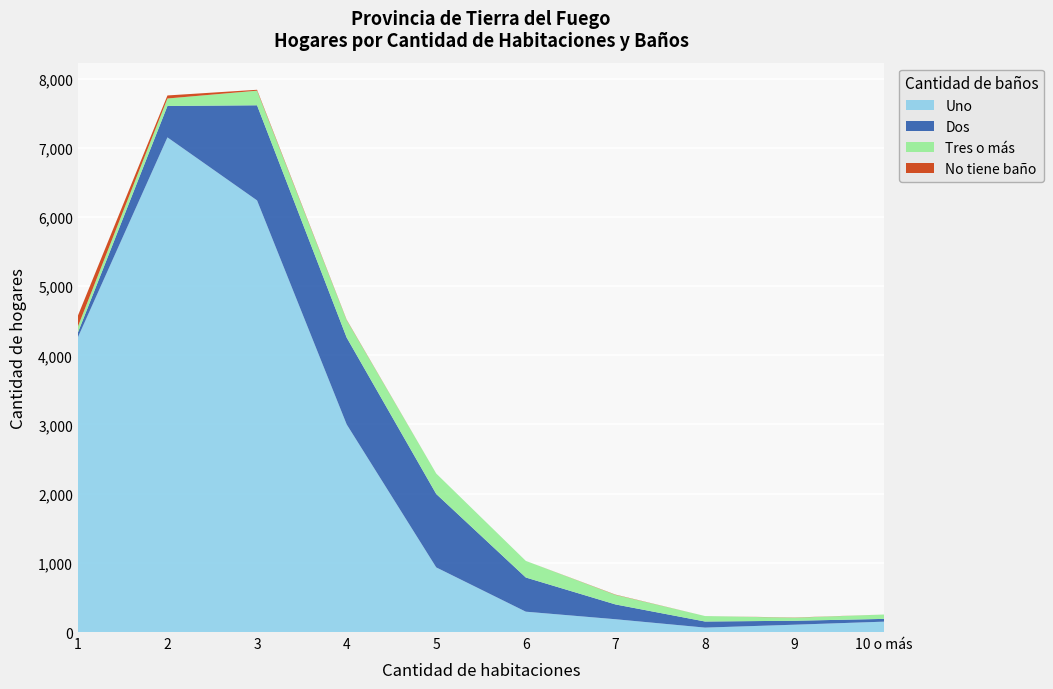

Reading left to right, transcribe all the data shown in this chart.

Uno: 4258	7150	6239	3002	934	294	185	64	106	150
Dos: 69	454	1375	1255	1061	494	214	88	57	40
Tres o más: 86	108	211	252	296	240	138	79	44	63
No tiene baño: 158	44	13	6	0	0	4	0	3	0